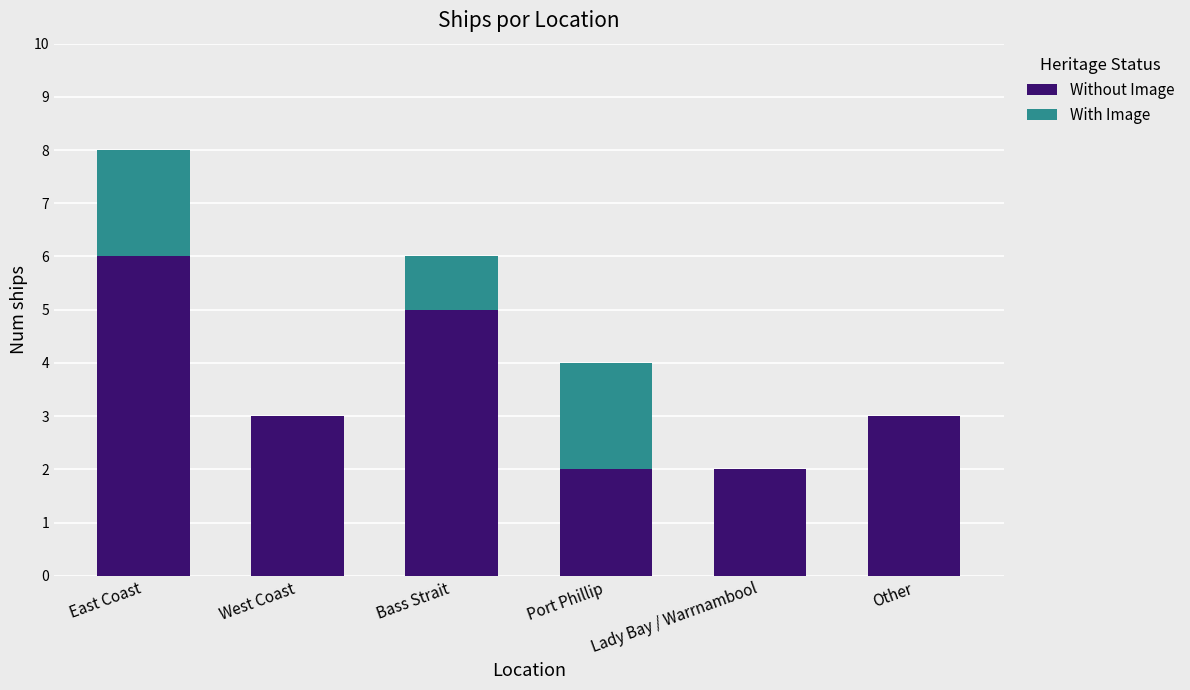

At which category is the sum across all series the highest?

East Coast